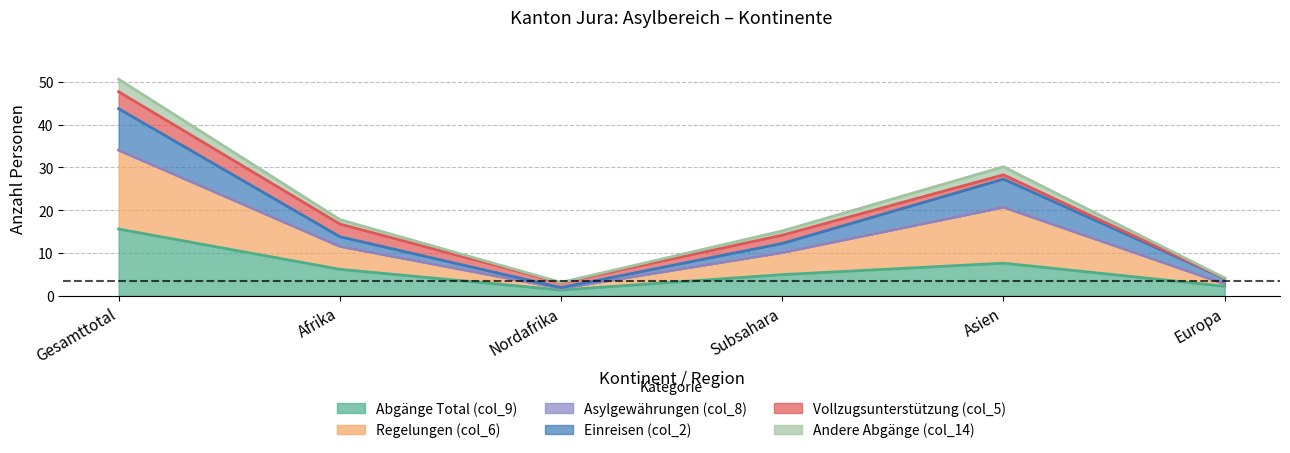

How many categories are shown in the chart?

6